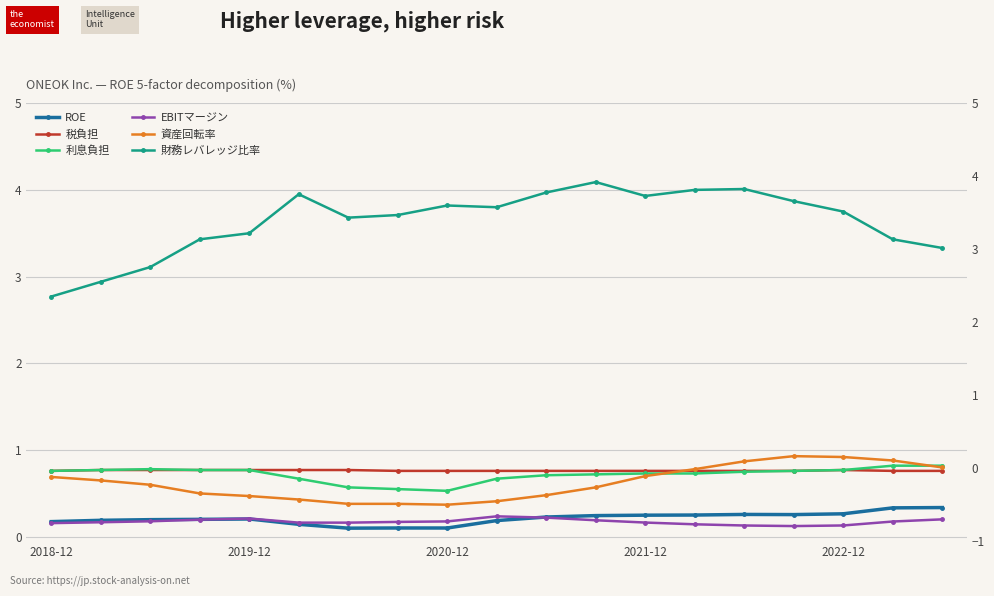

Between 10 and 18, which series saw the biggest shift?

財務レバレッジ比率